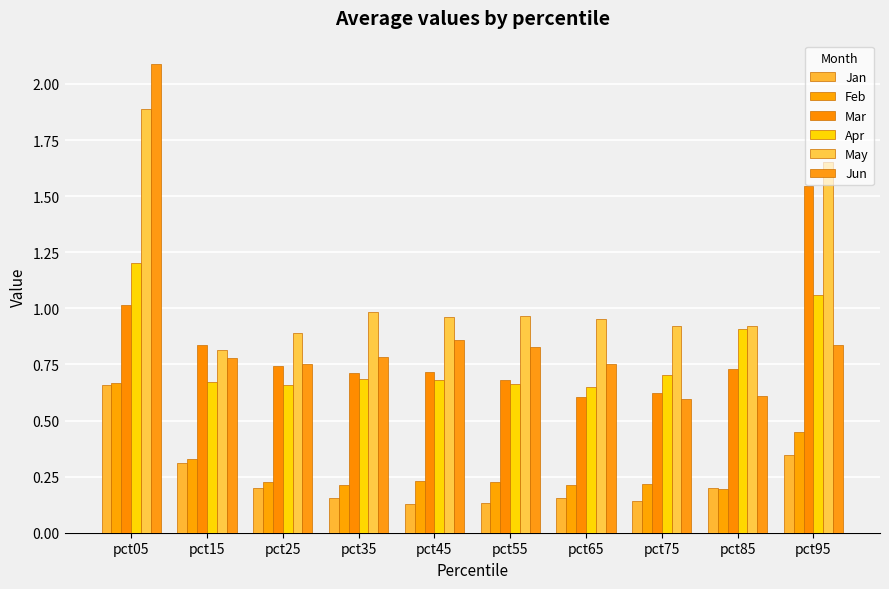

How many distinct data groups are displayed?

6